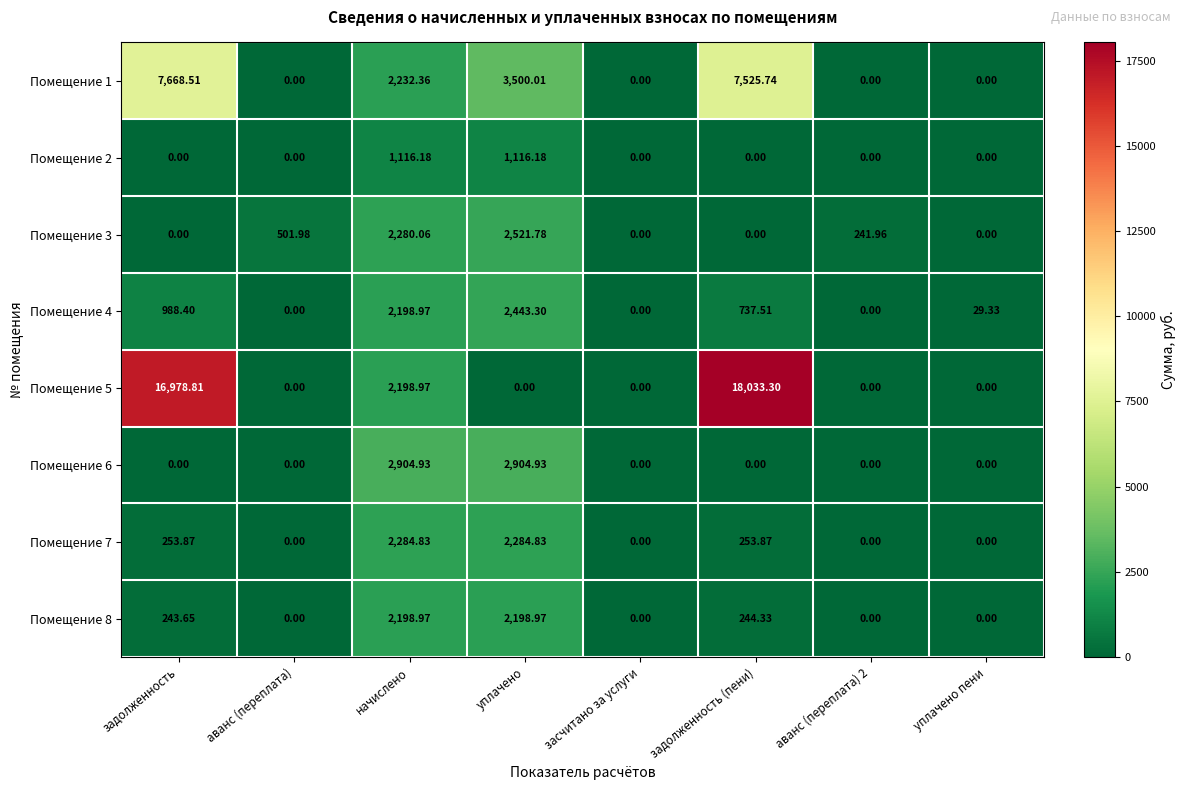

At which label does Помещение 1 reach its peak?

задолженность